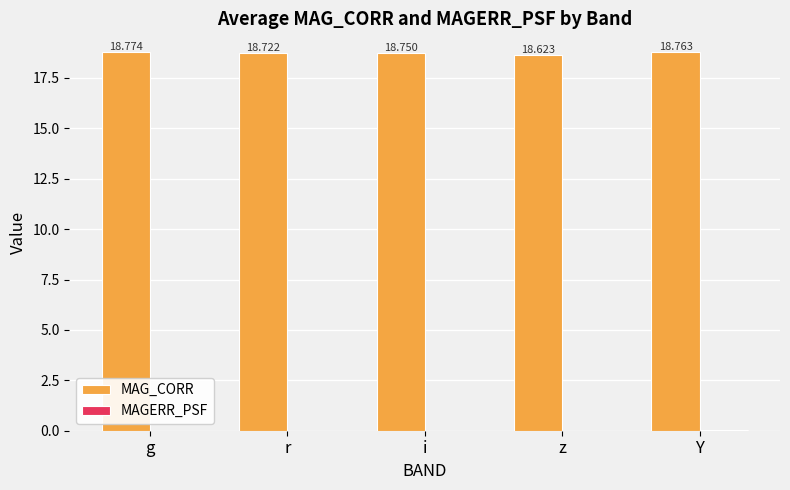

At which label is MAG_CORR closest to 18?

z